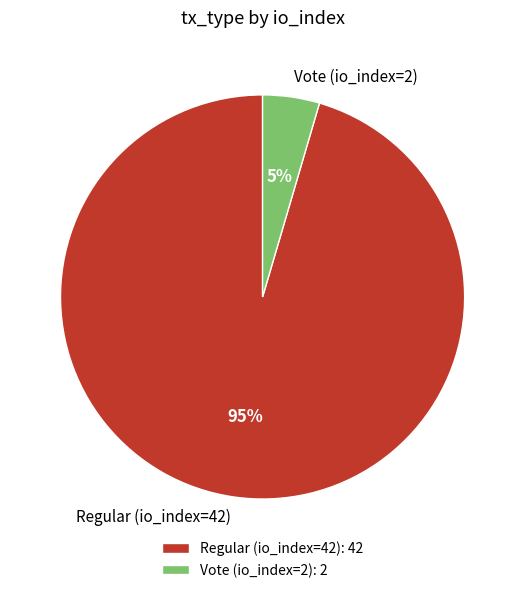

To the nearest percent, what percentage of the pie is Vote (io_index=2)?

5%